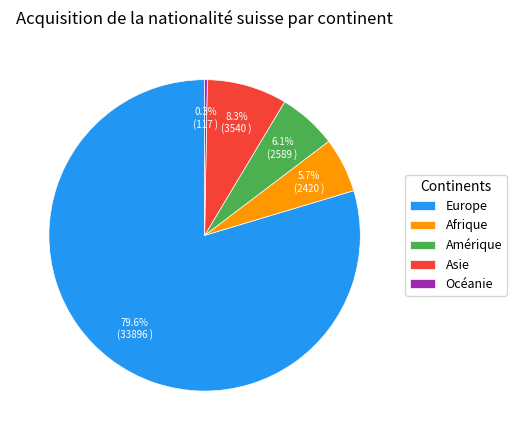

What percentage is NOT represented by Afrique?

94.3%